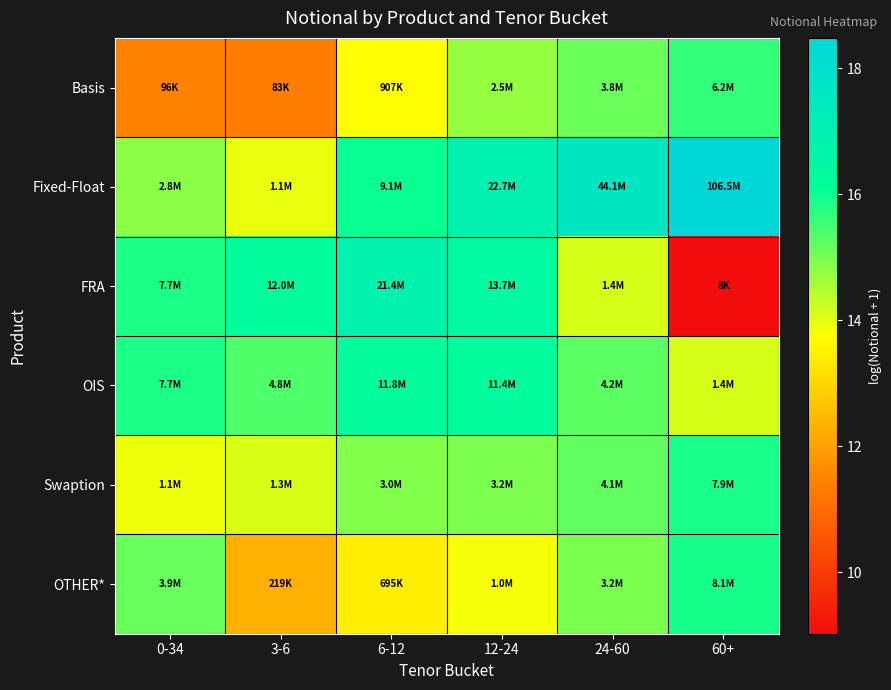

Reading left to right, what are all the values shown in this chart?

Basis: 0-34=11.5	3-6=11.3	6-12=13.7	12-24=14.7	24-60=15.1	60+=15.6
Fixed-Float: 0-34=14.8	3-6=13.9	6-12=16.0	12-24=16.9	24-60=17.6	60+=18.5
FRA: 0-34=15.9	3-6=16.3	6-12=16.9	12-24=16.4	24-60=14.1	60+=9.0
OIS: 0-34=15.9	3-6=15.4	6-12=16.3	12-24=16.2	24-60=15.3	60+=14.1
Swaption: 0-34=13.9	3-6=14.1	6-12=14.9	12-24=15.0	24-60=15.2	60+=15.9
OTHER*: 0-34=15.2	3-6=12.3	6-12=13.5	12-24=13.8	24-60=15.0	60+=15.9